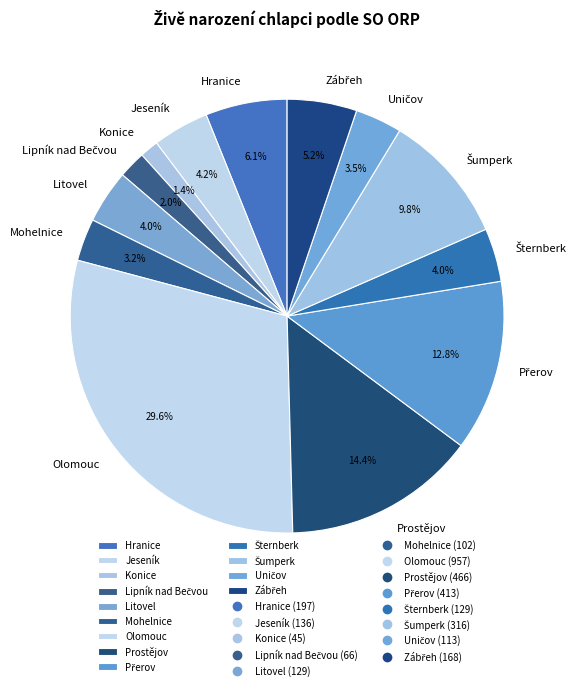

How much of the chart is everything except Jeseník?

95.8%